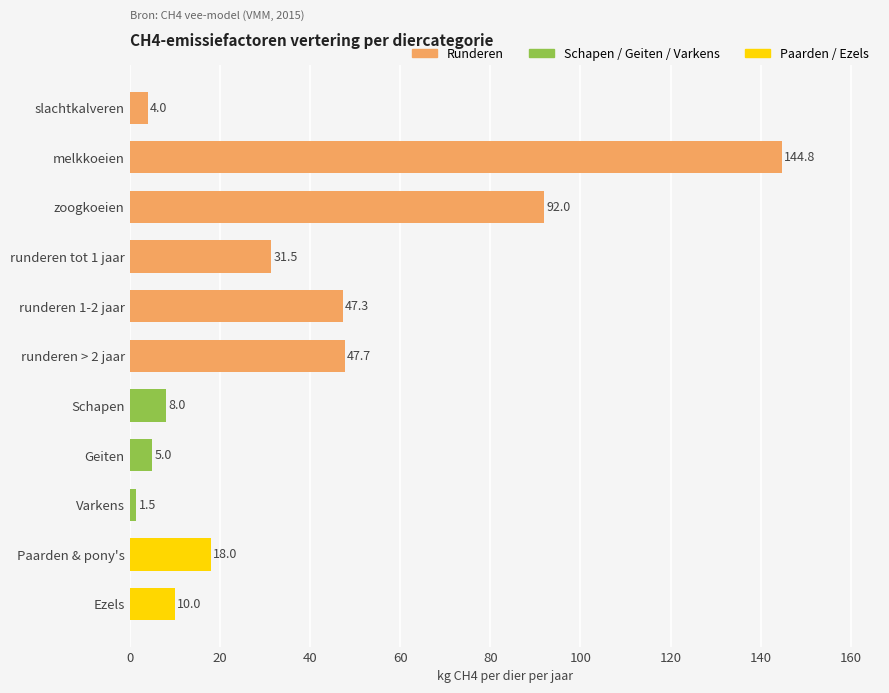

The chart shows a value of 10.0 at Ezels. True or false?

True